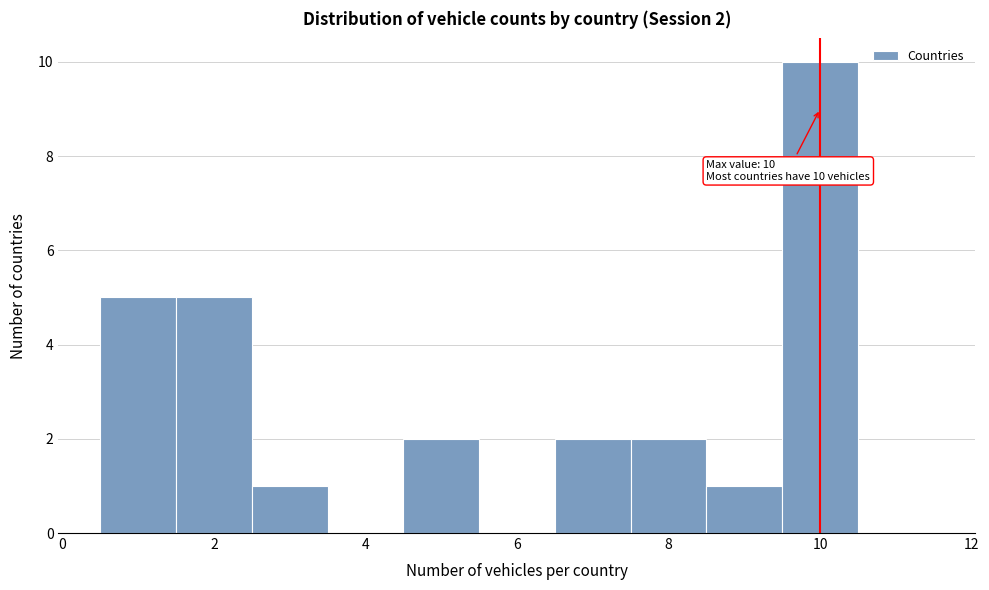

Which range on the x-axis has the tallest bar?

9.5 to 10.5